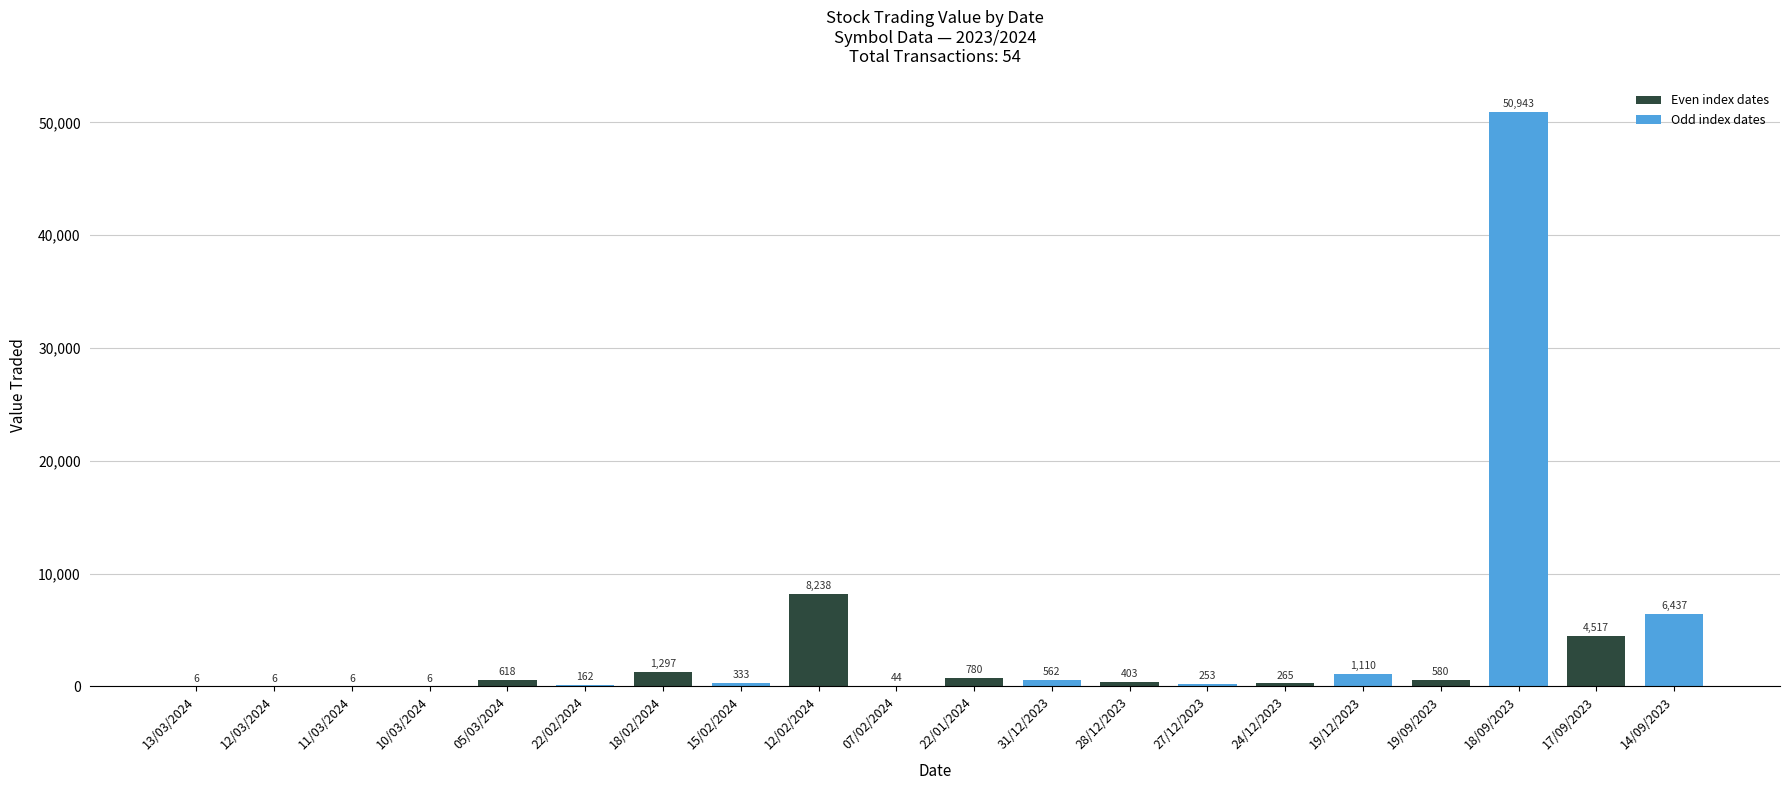

Read the value at 31/12/2023, to the nearest 100.

600